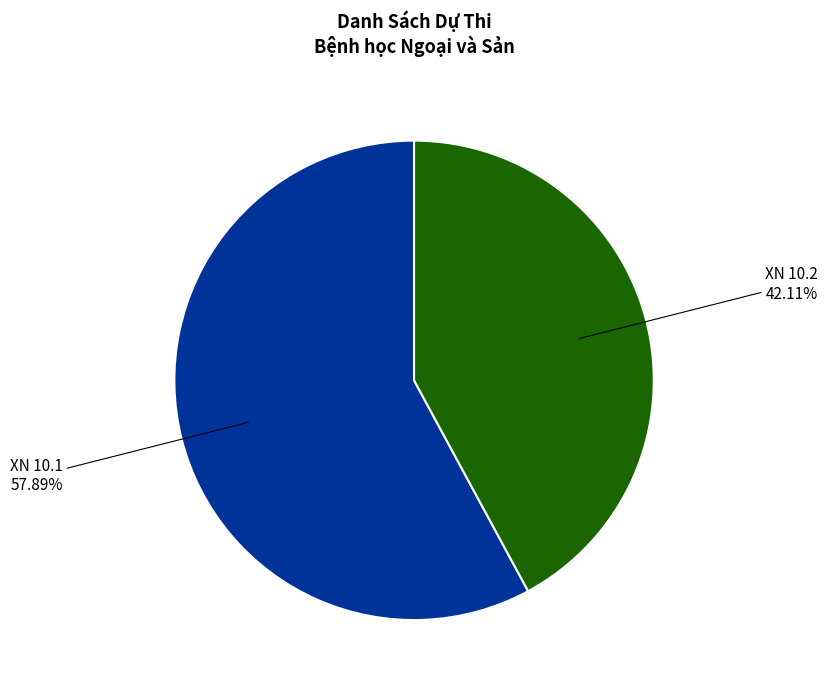

Does any single category account for the majority?

Yes